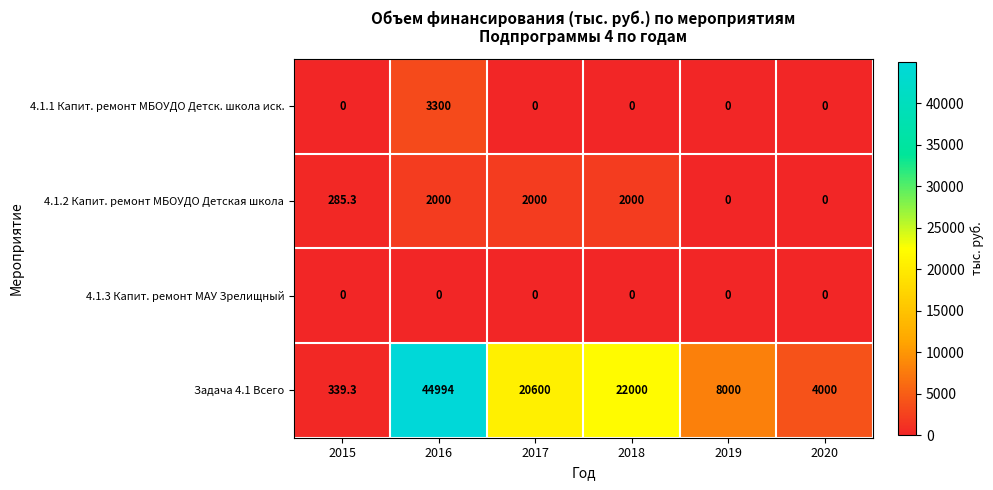

What is the total value across all series at 2016?

50294.0